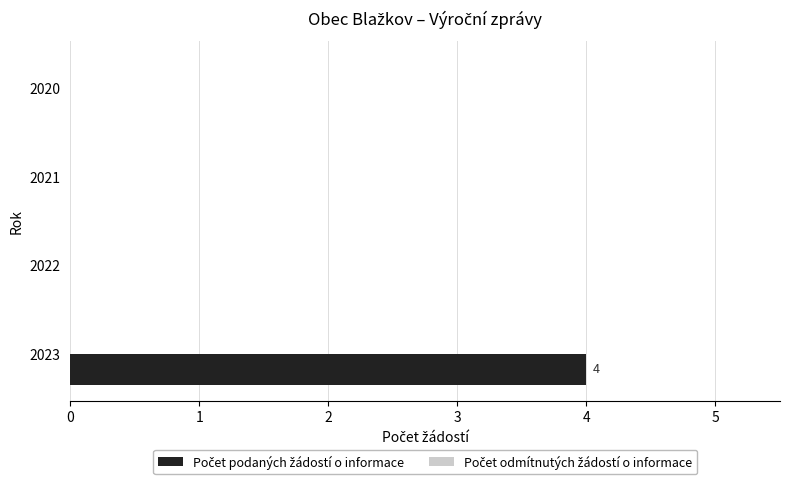

Is it true that the value at 2020 is 0?

True